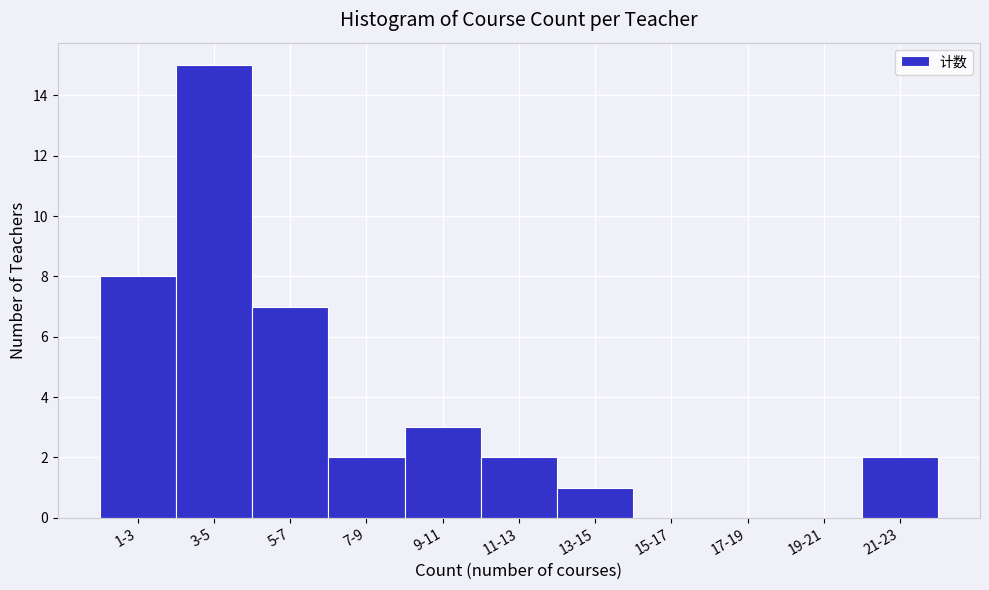

Reading left to right, list all the values displayed in this chart.

1-3=8	3-5=15	5-7=7	7-9=2	9-11=3	11-13=2	13-15=1	15-17=0	17-19=0	19-21=0	21-23=2